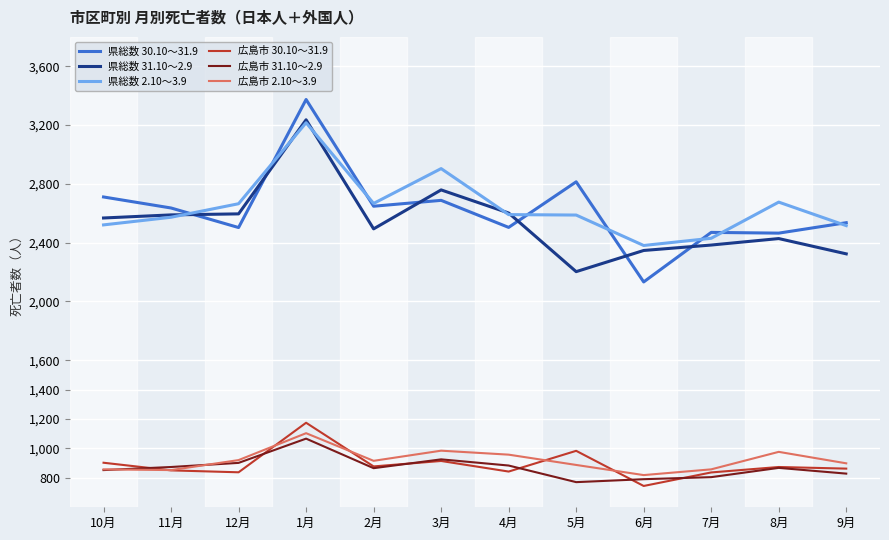

True or false: 広島市 31.10～2.9 and 県総数 2.10～3.9 intersect in this chart.

False